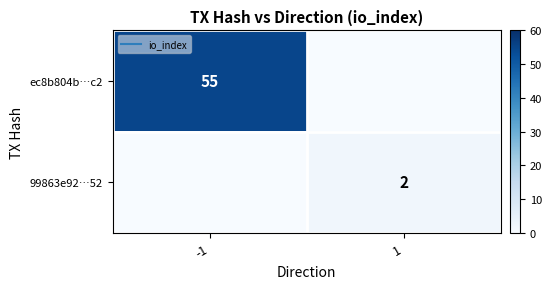

What is the sum of all 99863e92…52 values?

2